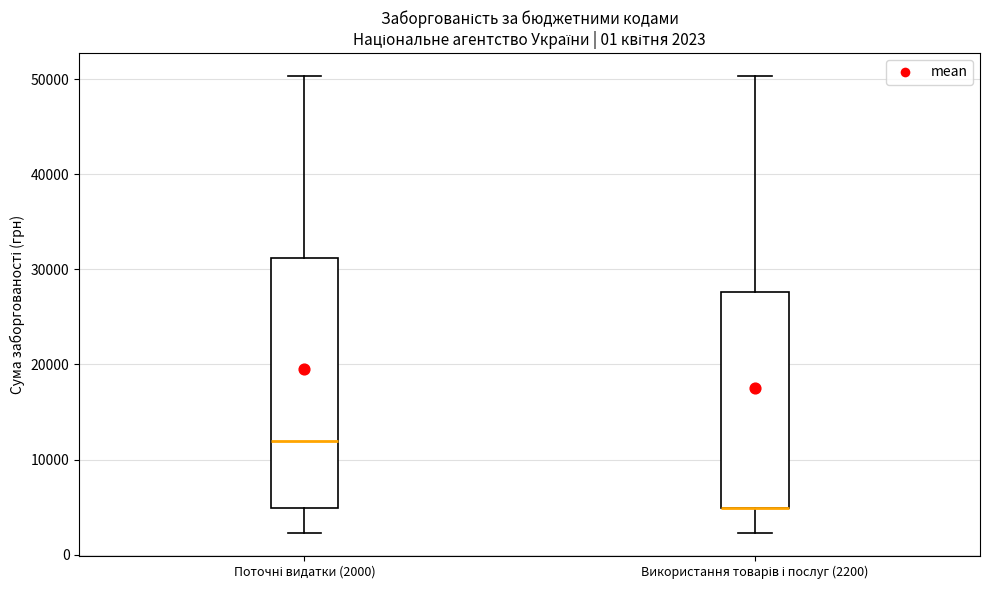

Comparing the boxes themselves (not the whiskers), which one is the tallest?

Поточні видатки (2000)